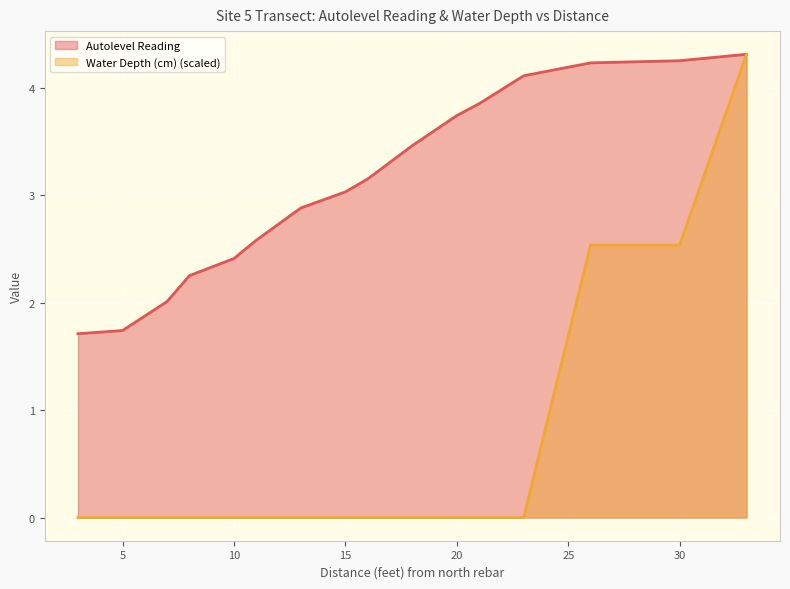

What is the average value of the Autolevel Reading series?

3.1